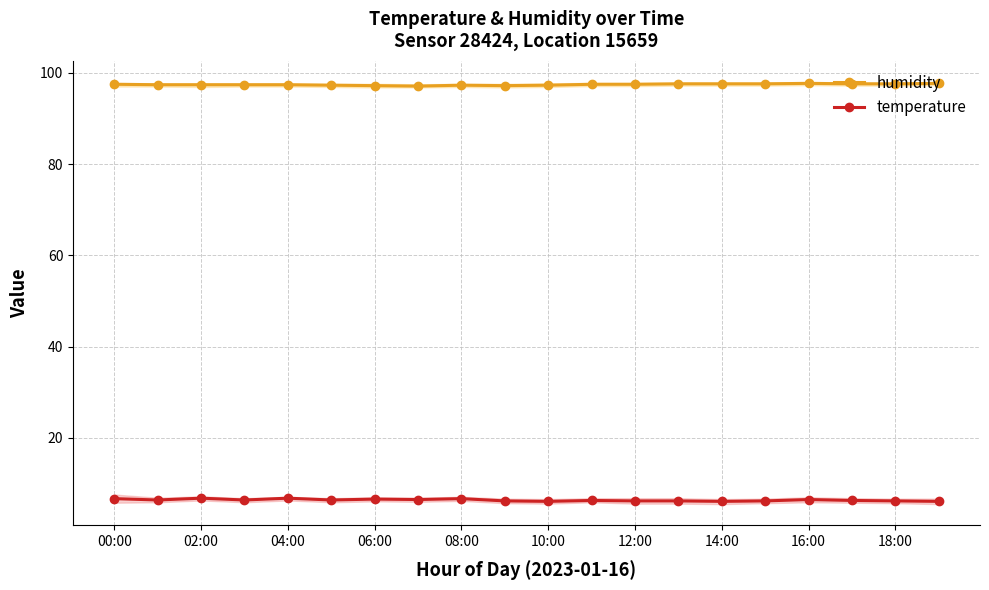

List the series in order of their overall mean, highest first.

humidity, temperature